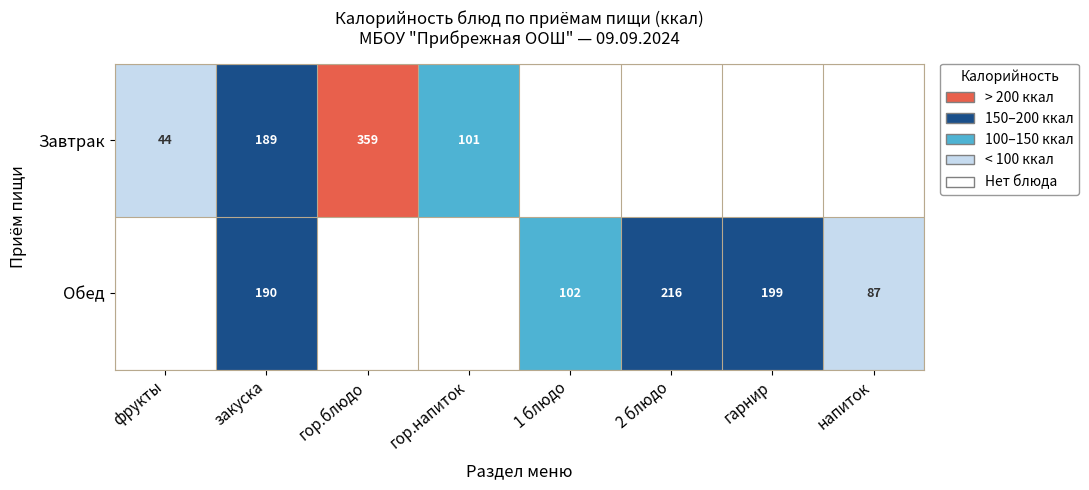

The value of Завтрак at гор.напиток is 101. True or false?

True